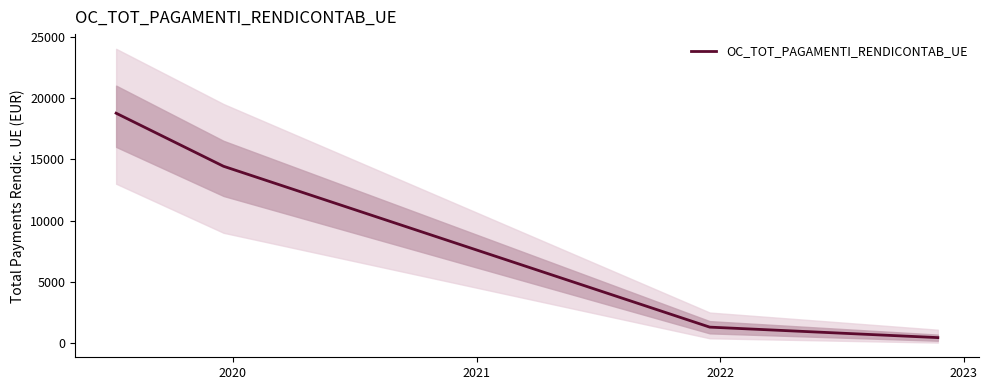

What is the highest value of the OC_TOT_PAGAMENTI_RENDICONTAB_UE series?

18751.2